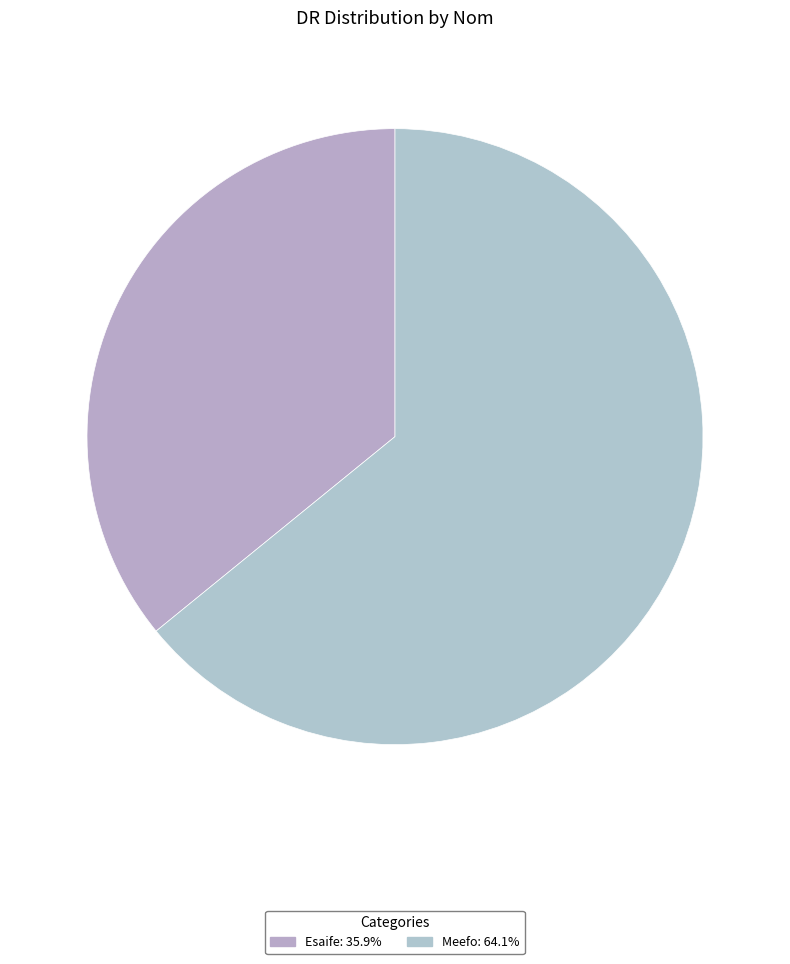

Count the number of slices in the pie.

2